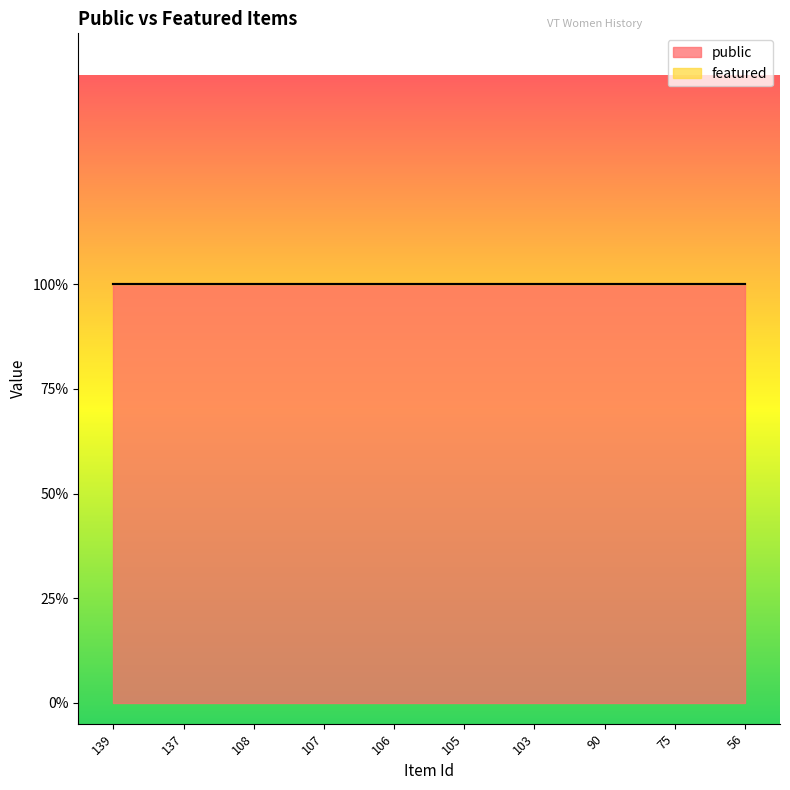

Where is featured nearest to the value 0?

139